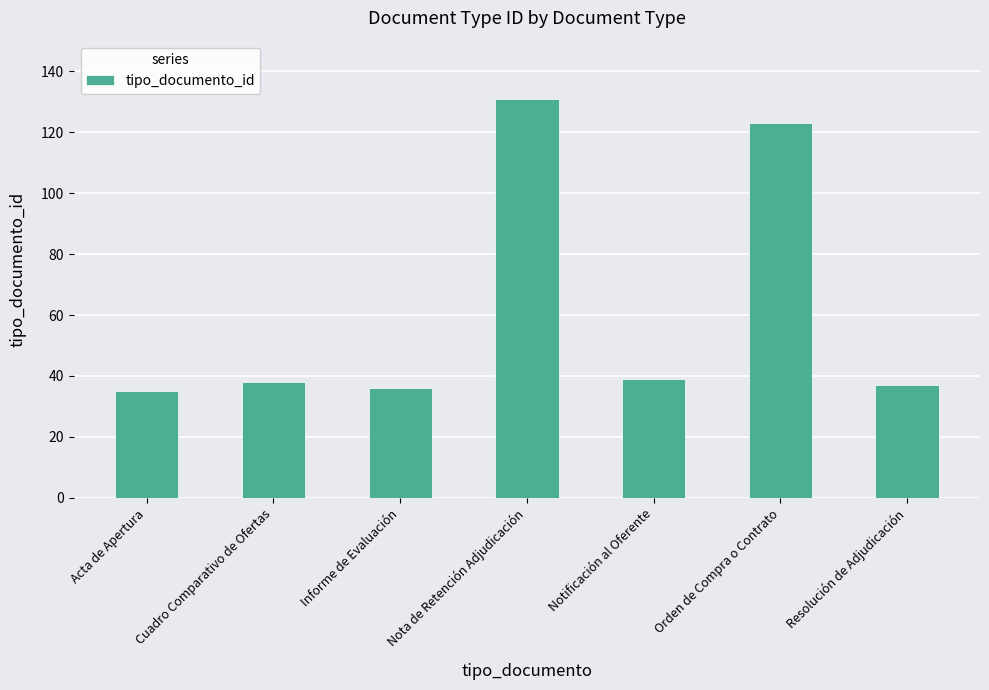

What is the maximum value shown in the chart?

131